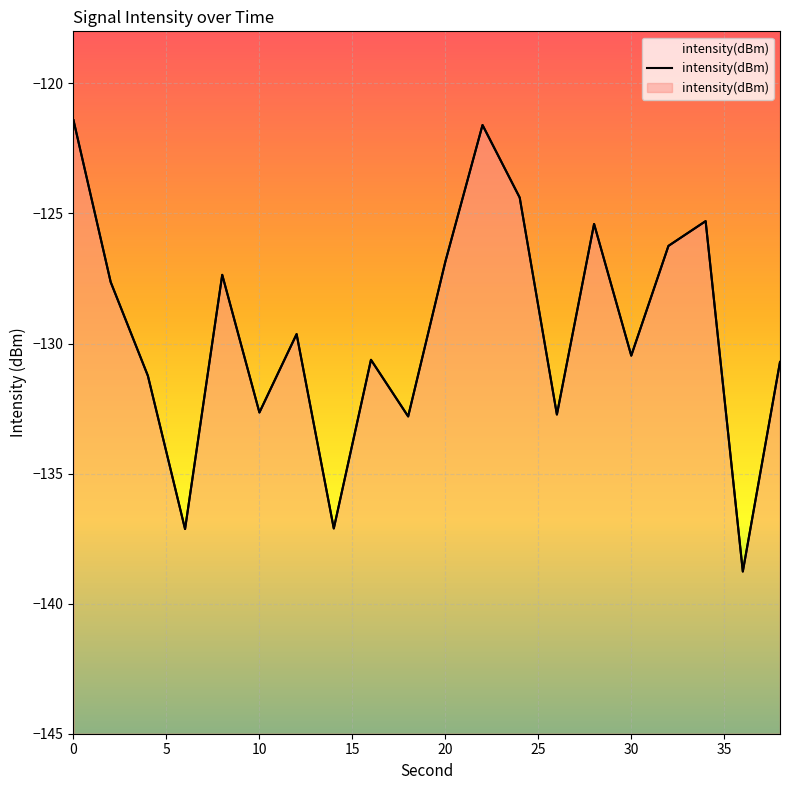

How many lines are shown in the chart?

1